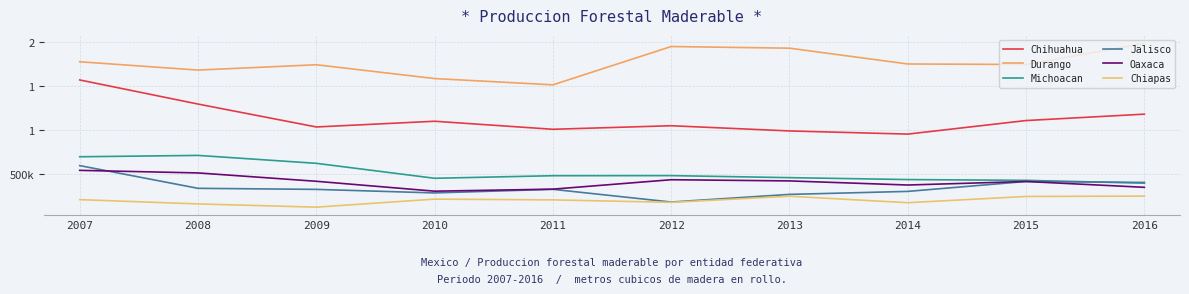

What is the spread (max minus min) of values at 2007?

1569041